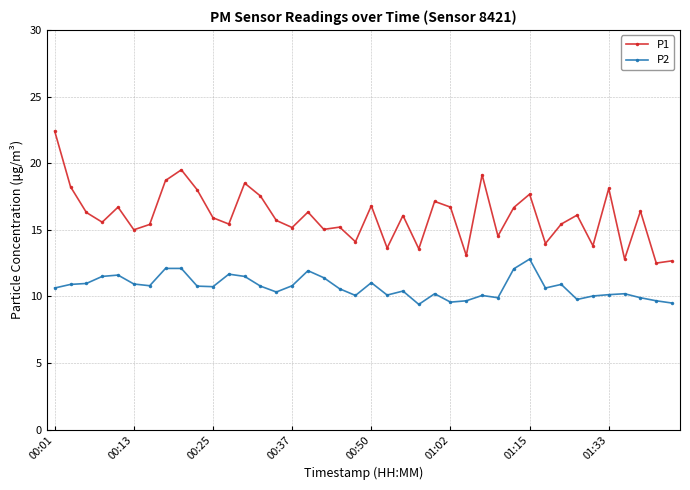

What is the value of the P1 point at the 22nd from the left?

13.6